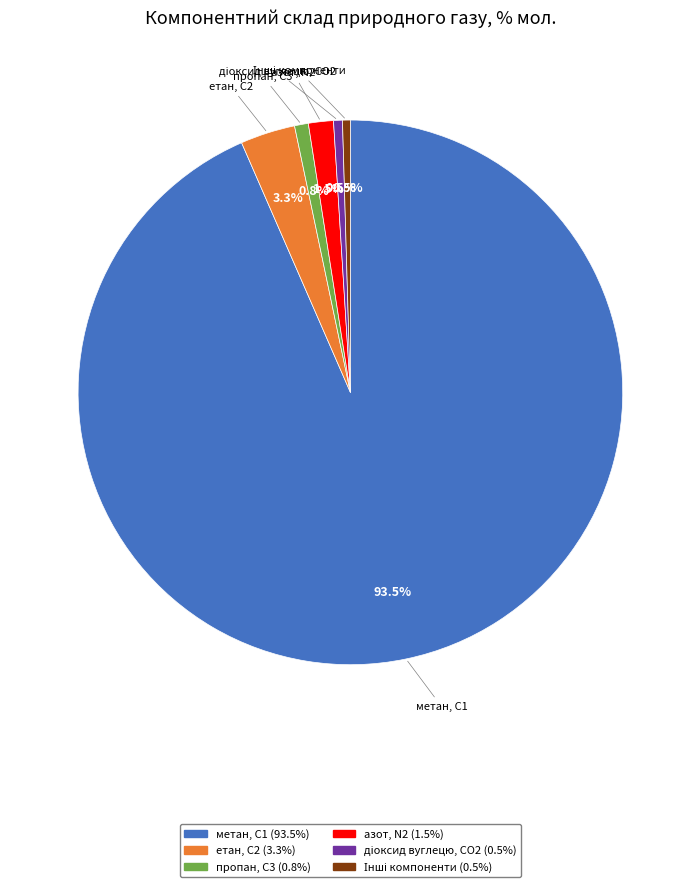

What percentage is NOT represented by етан, С2?

96.7%